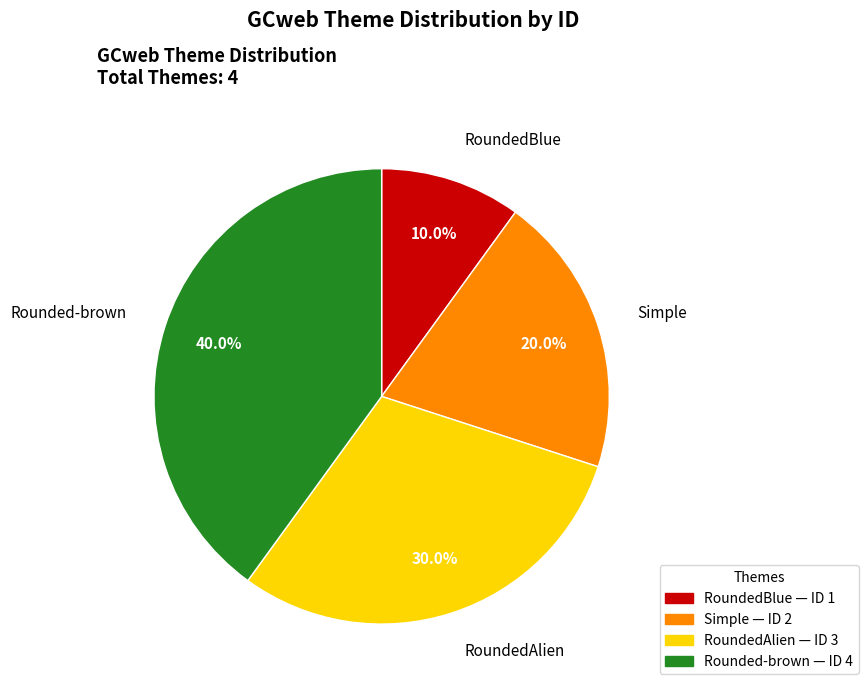

Rank the categories by value from lowest to highest.

RoundedBlue, Simple, RoundedAlien, Rounded-brown